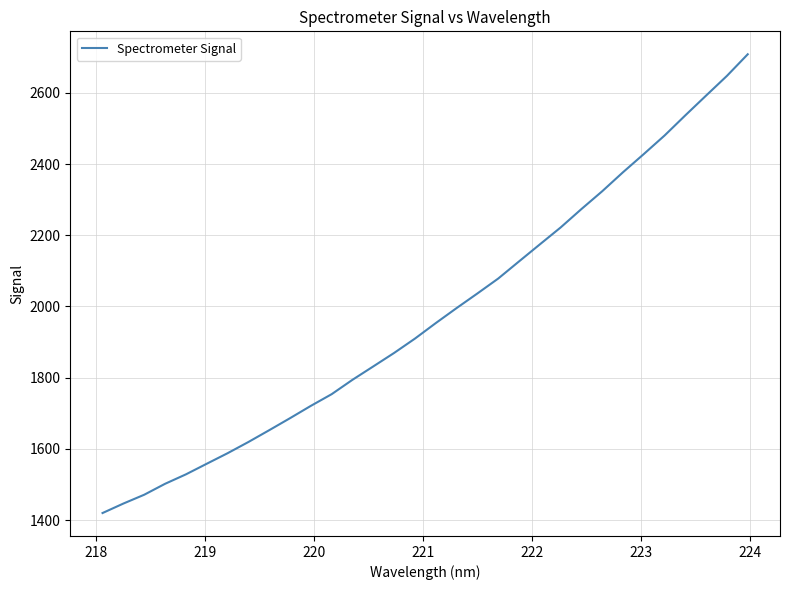

What is the maximum value shown in the chart?

2708.5